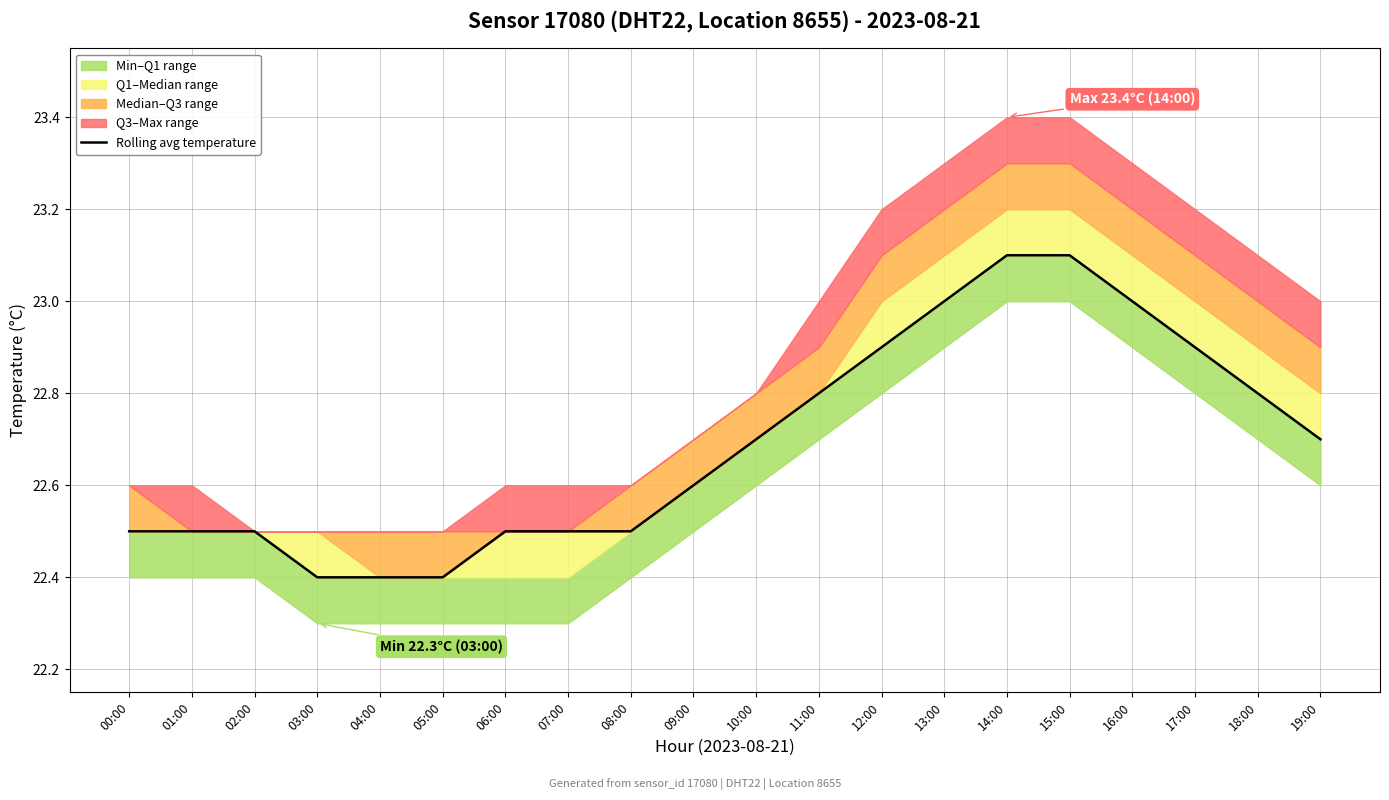

What is the difference between the second highest and minimum values?

0.7